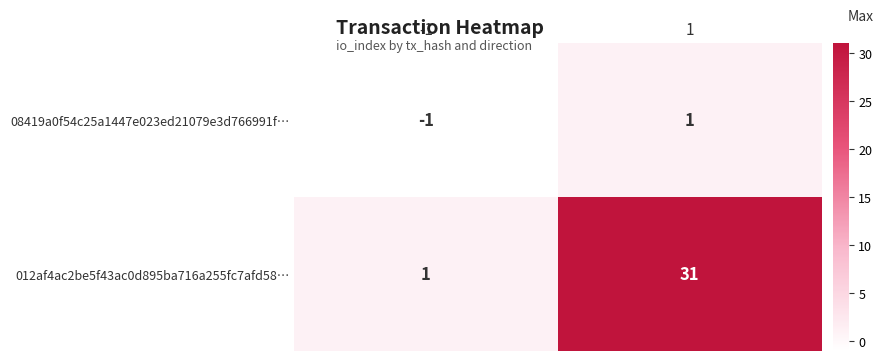

Reading right to left, list all the values displayed in this chart.

08419a0f54c25a1447e023ed21079e3d766991f…: 1	-1
012af4ac2be5f43ac0d895ba716a255fc7afd58…: 31	1